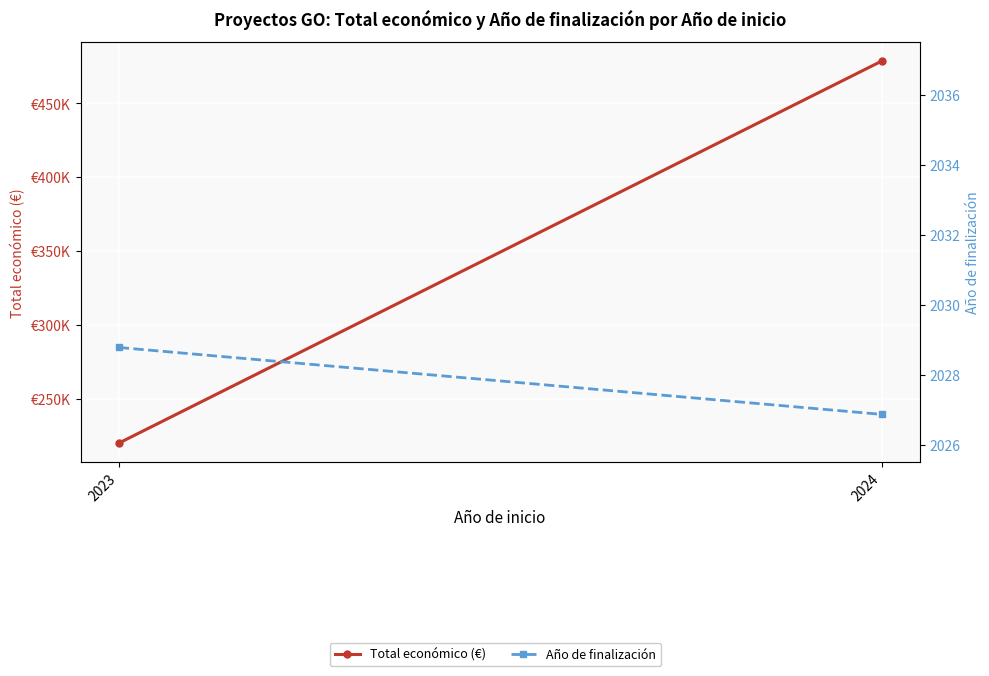

Reading right to left, what are all the values shown in this chart?

Total económico (€): 2024=478574.9	2023=219921.7
Año de finalización: 2024=2026.9	2023=2028.8